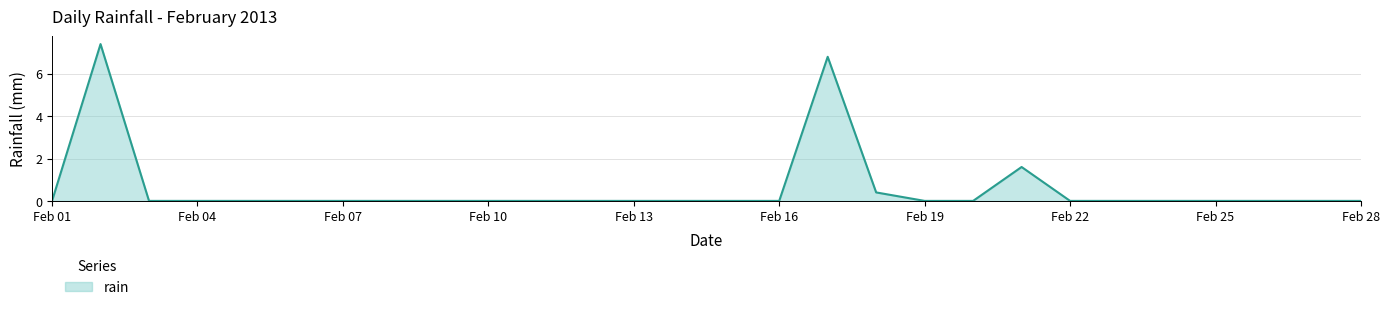

What is the difference between the maximum and minimum values?

7.4